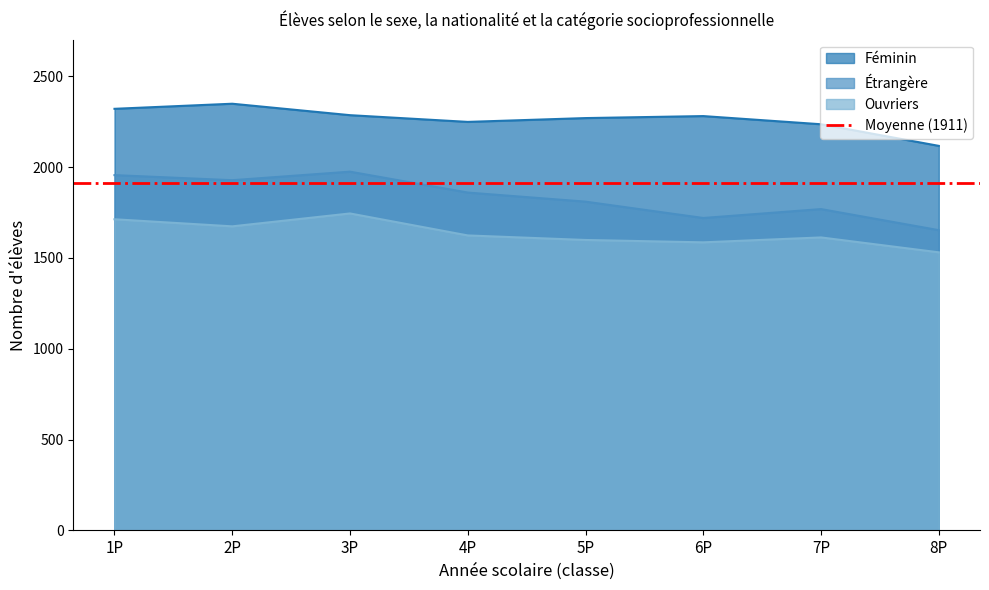

What is the sum of the Ouvriers values at 5P and 1P?

3312